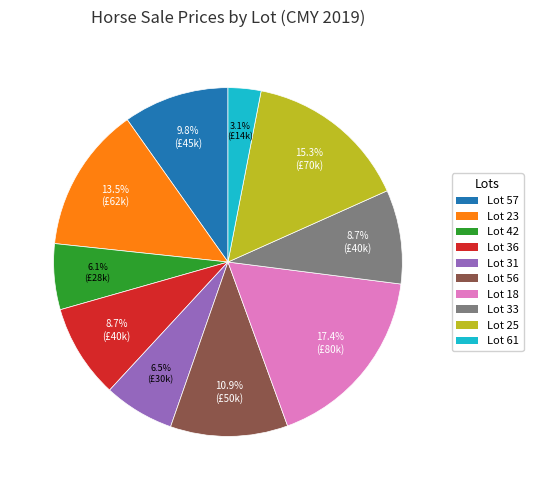

How many segments does this pie chart have?

10